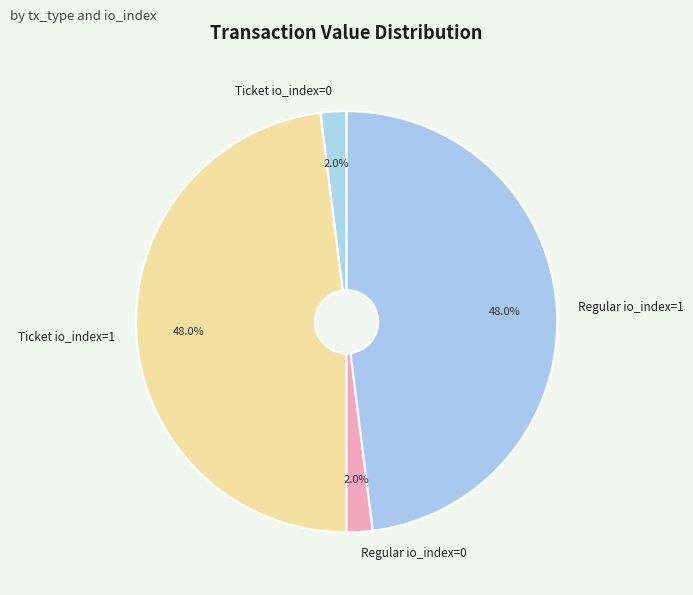

Which has a higher value, Regular io_index=0 or Regular io_index=1?

Regular io_index=1